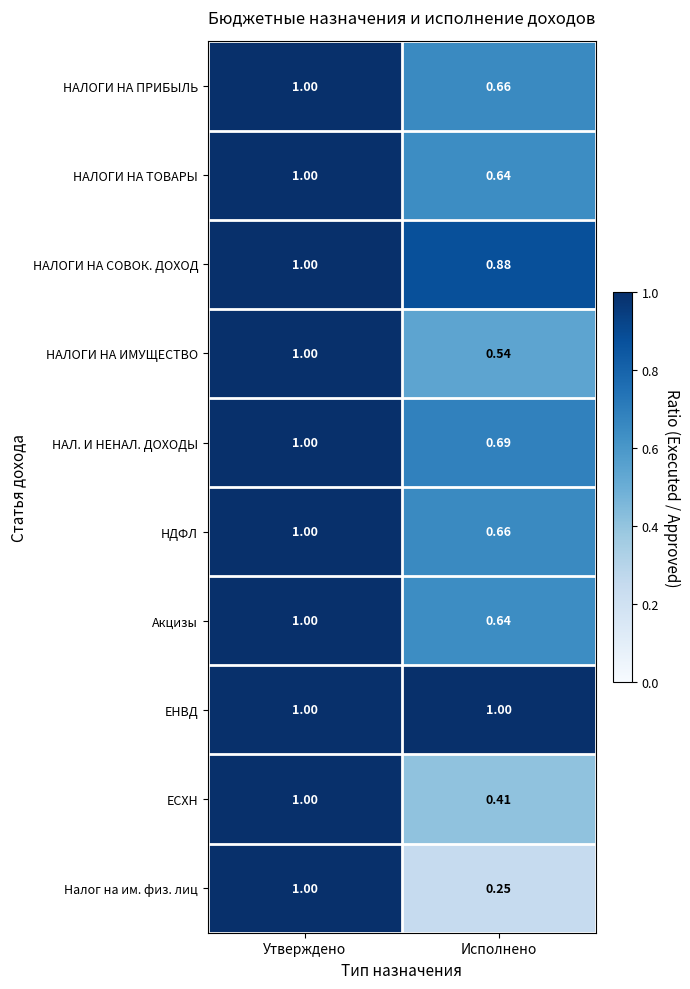

Rank the categories by НАЛОГИ НА ТОВАРЫ value from highest to lowest.

Утверждено, Исполнено